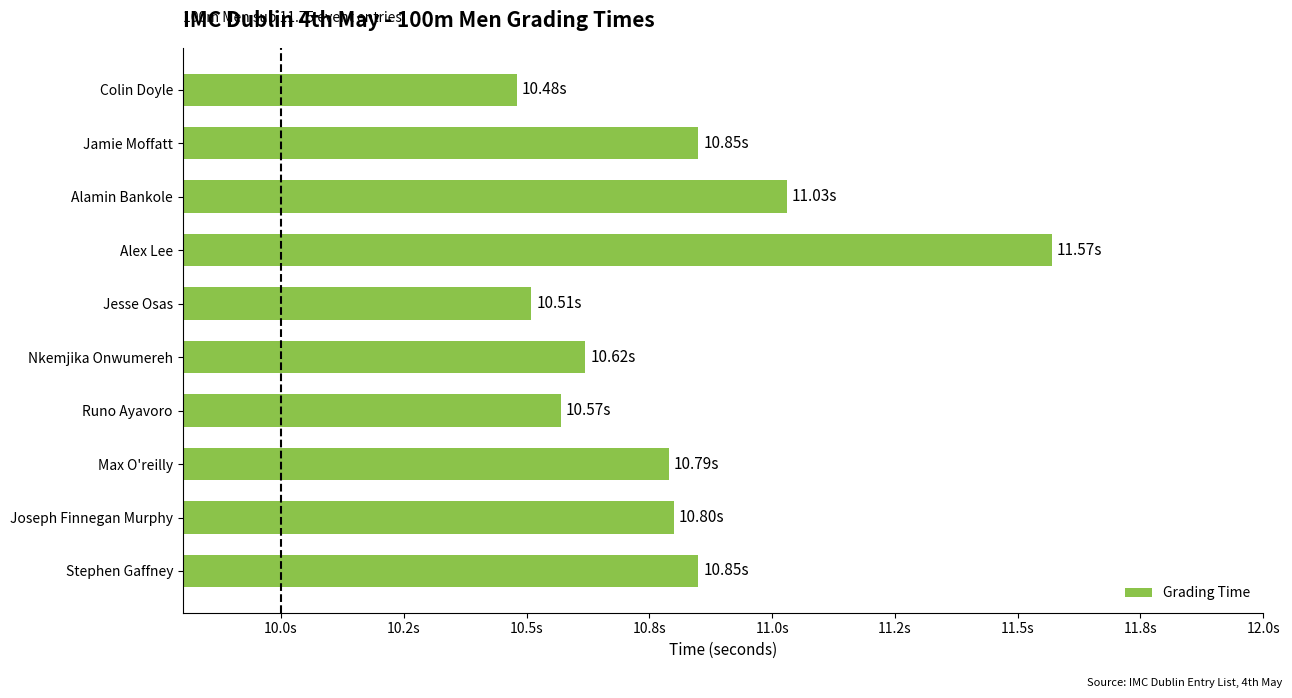

Which label corresponds to the smallest value in the chart?

Colin Doyle